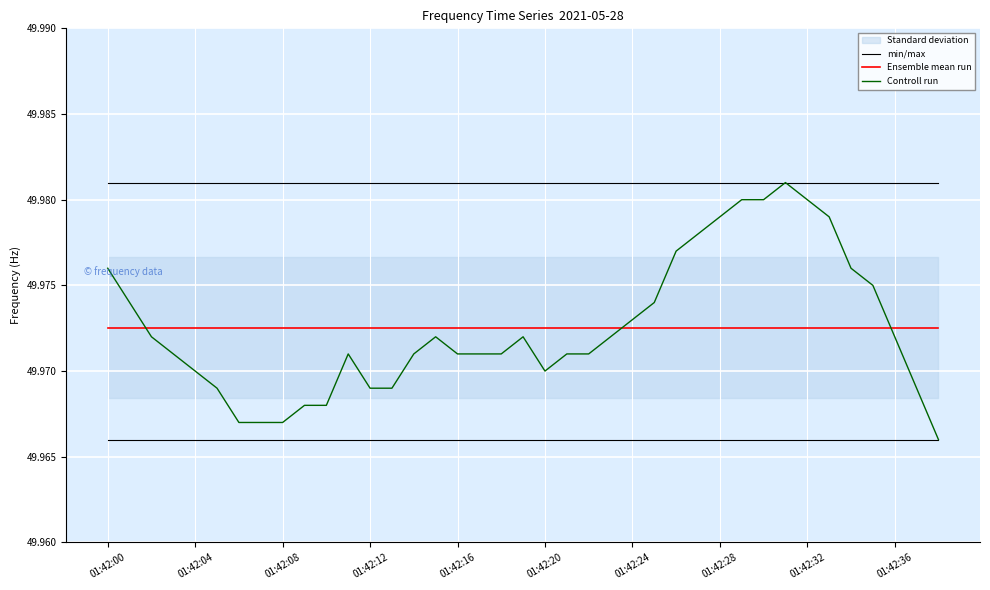

At which label is min/max closest to 49?

01:42:00